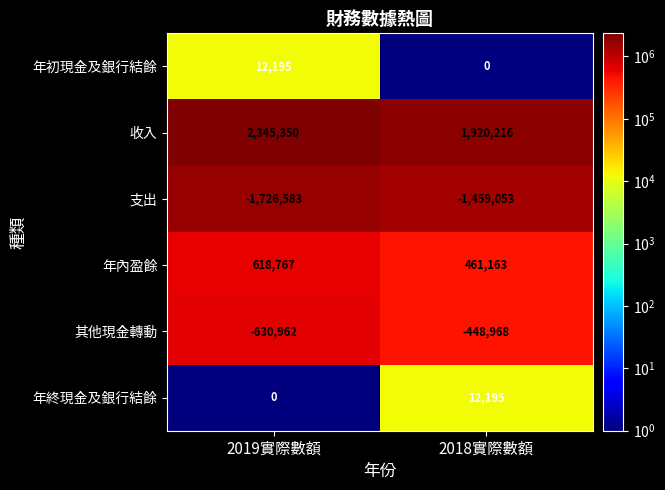

Is it true that 年內盈餘 equals 461163 at 2018實際數額?

True